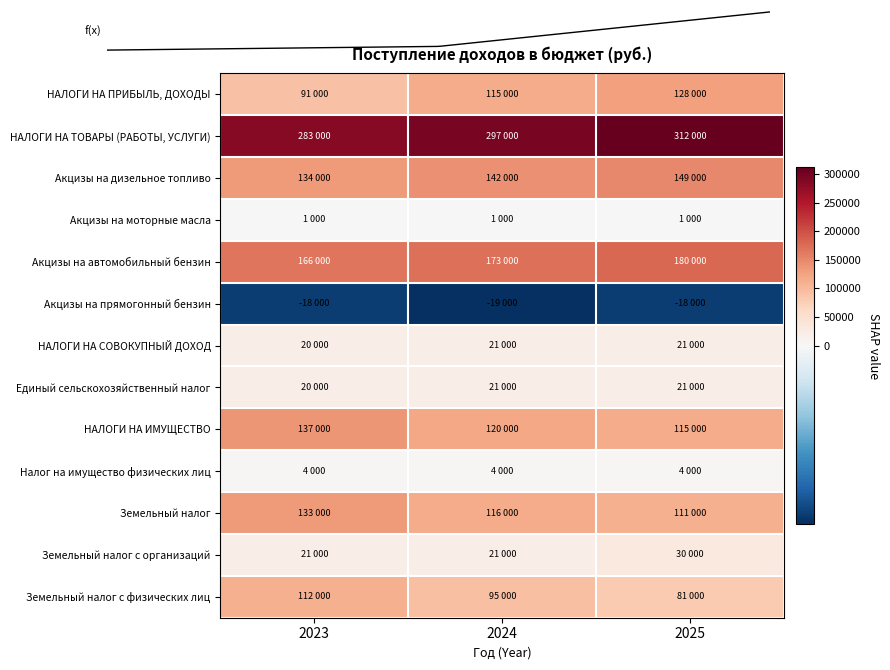

Count the Земельный налог values in the range 111000 to 133000.

3